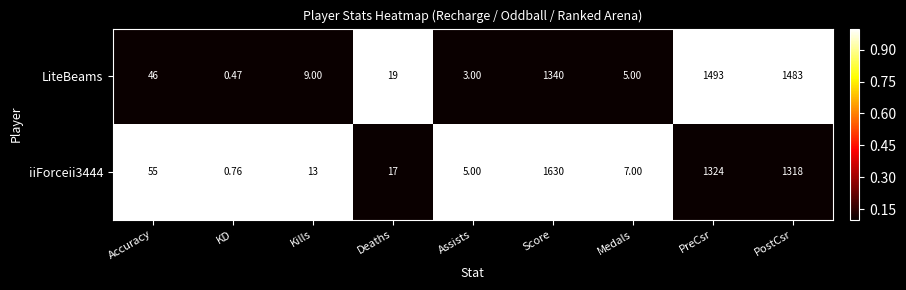

Where is LiteBeams nearest to the value 746?

Score